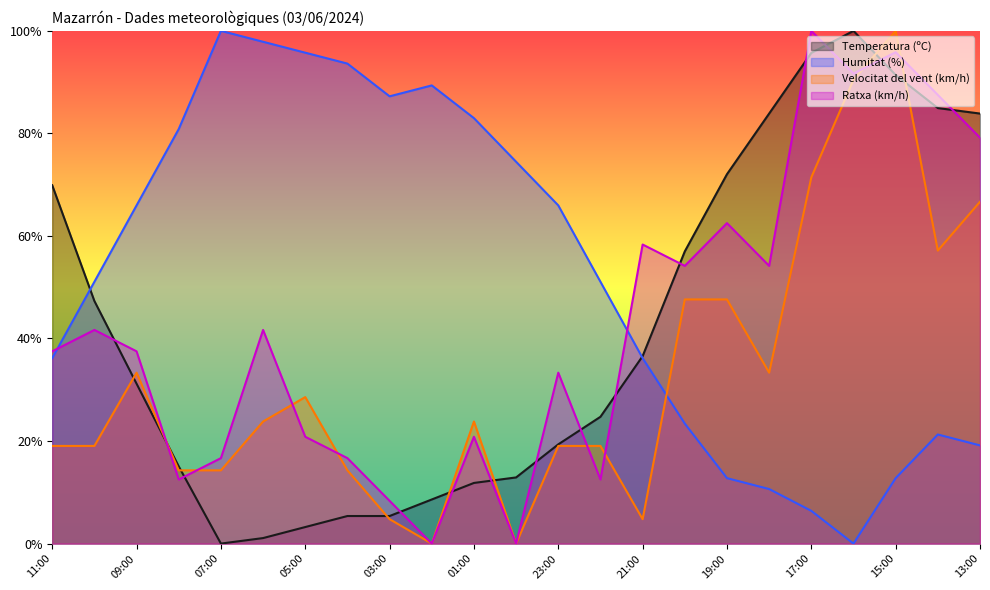

What is the difference between the maximum and minimum values in the Temperatura (ºC) series?

100.0